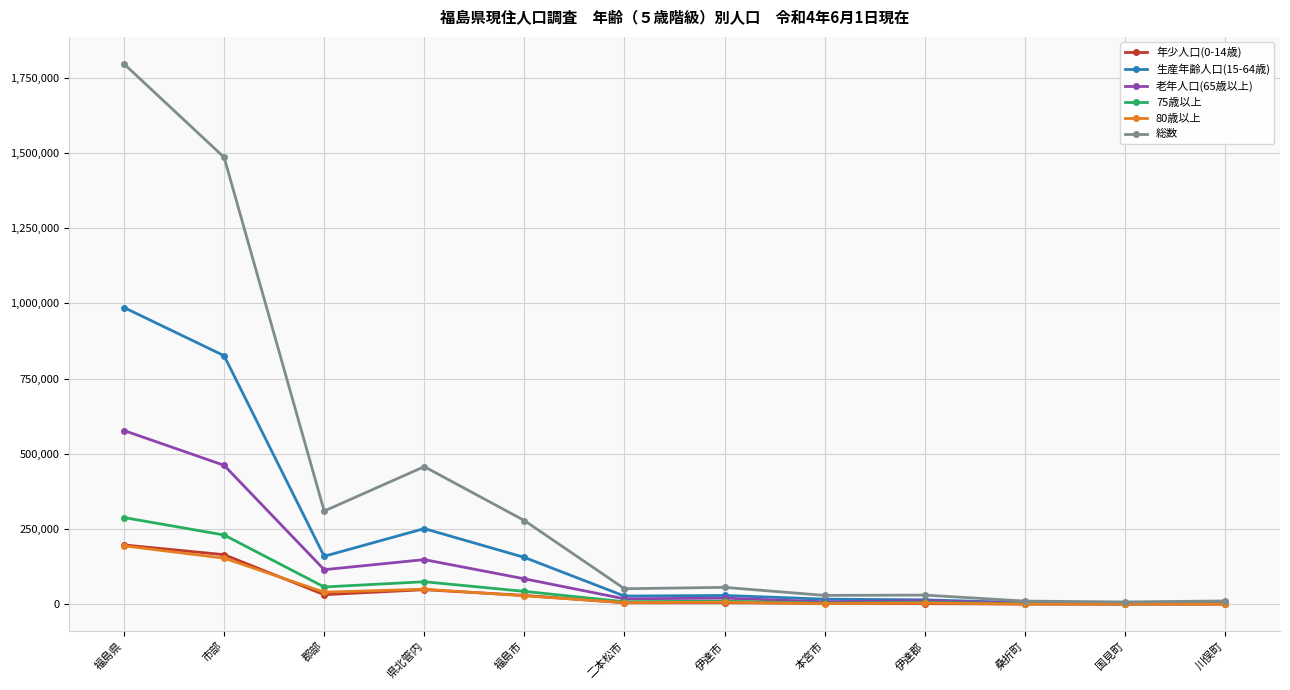

Is this an area chart (filled region under the line)?

No